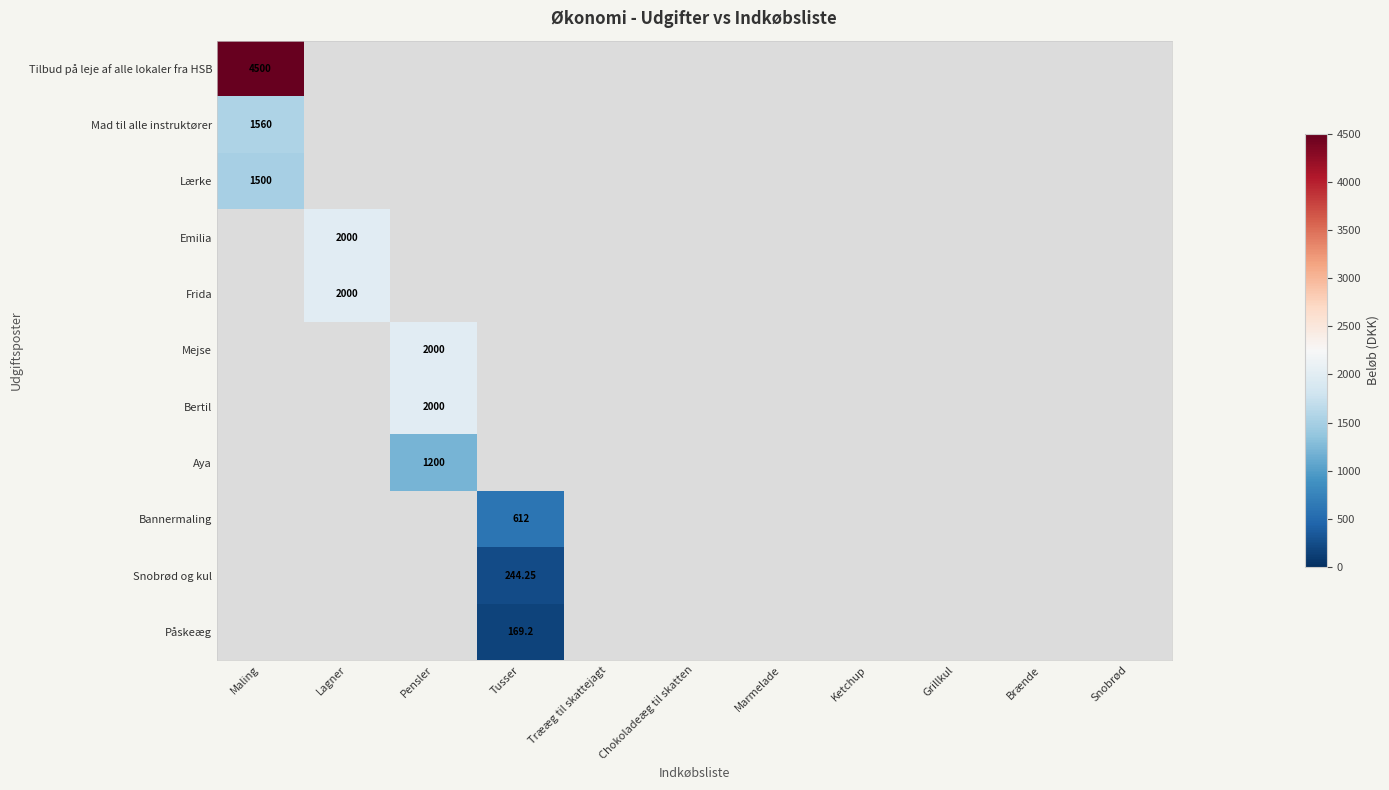

Is the value of Bannermaling at Brænde greater than the value of Lærke at Marmelade?

No